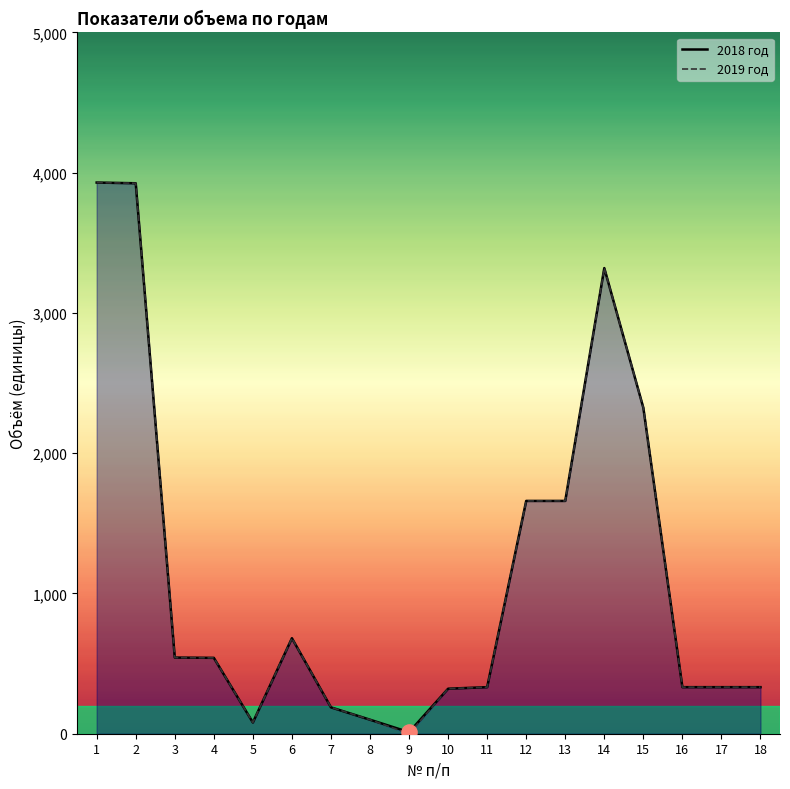

Which series has the largest total across all categories?

2018 год